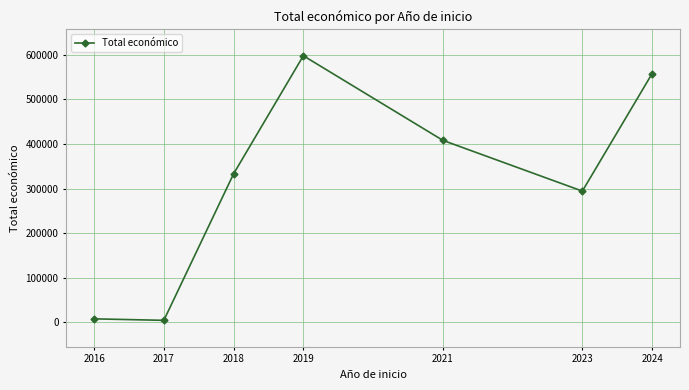

Which category has the highest value across all series?

2019